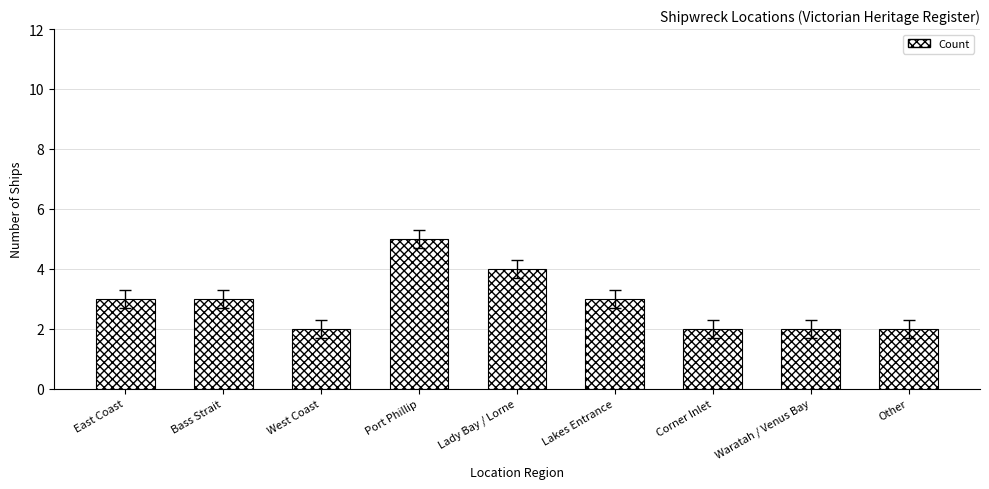

Does the chart contain stacked bars?

No